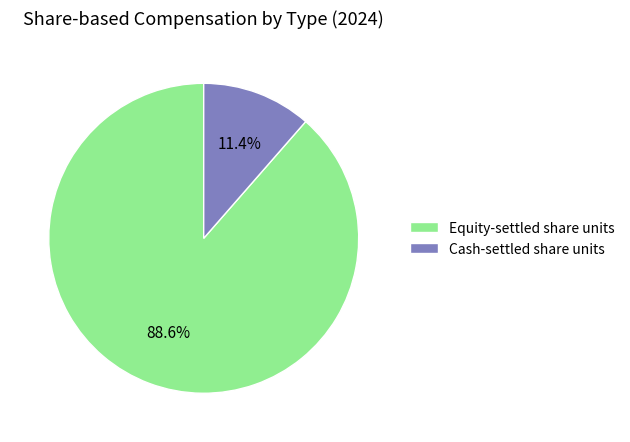

How much of the chart is everything except Equity-settled share units?

11.4%